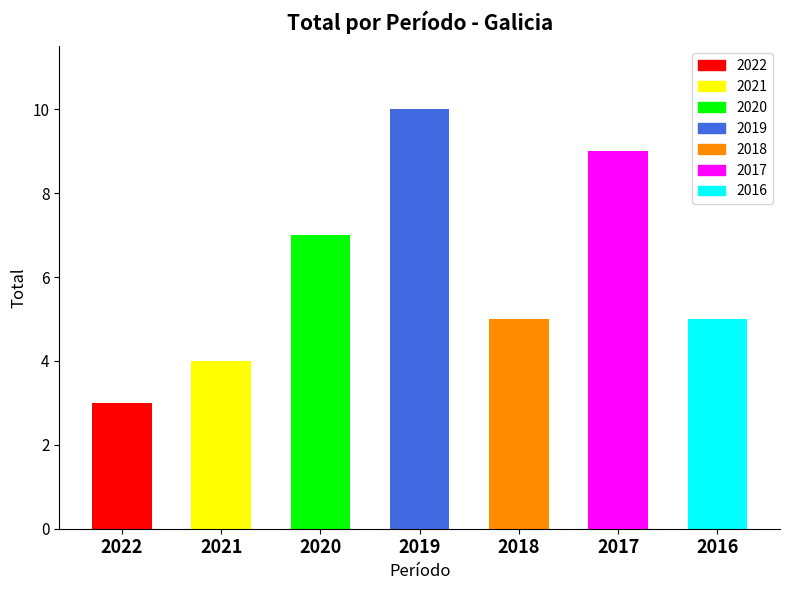

Are the bars grouped side by side (vs. stacked)?

No